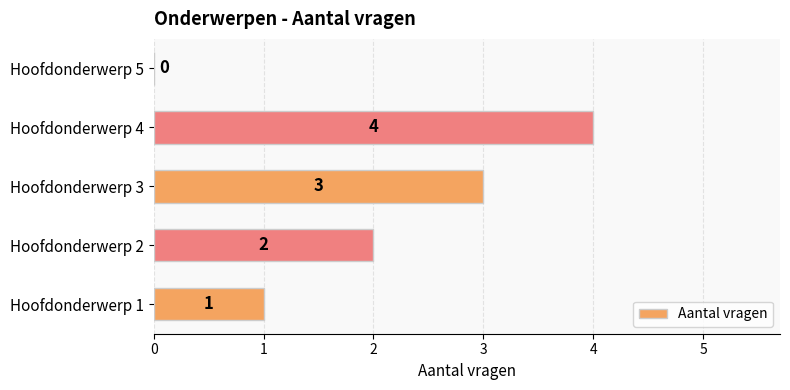

What is the sum of the values at Hoofdonderwerp 2 and Hoofdonderwerp 4?

6